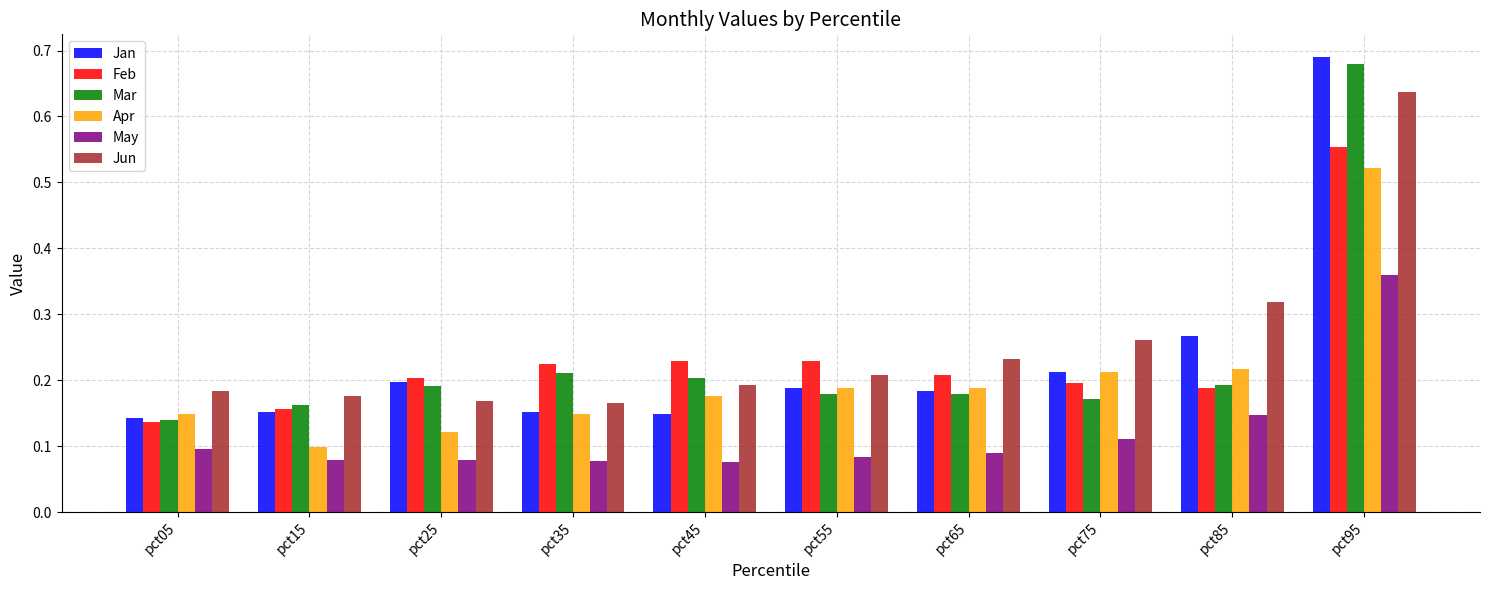

Which label corresponds to the largest value in the chart?

pct95